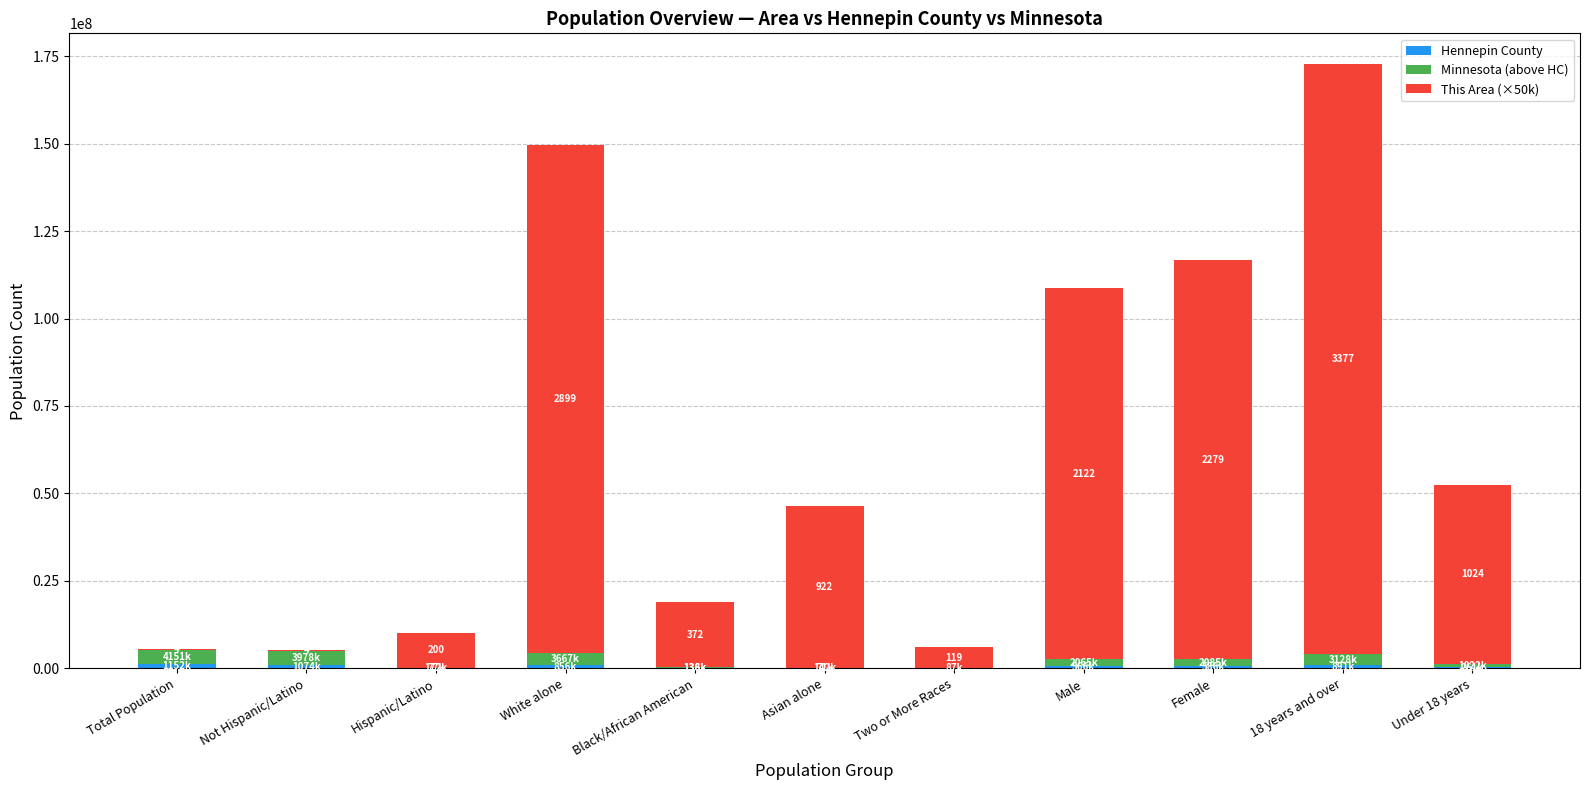

At which category is the sum across all series the highest?

18 years and over